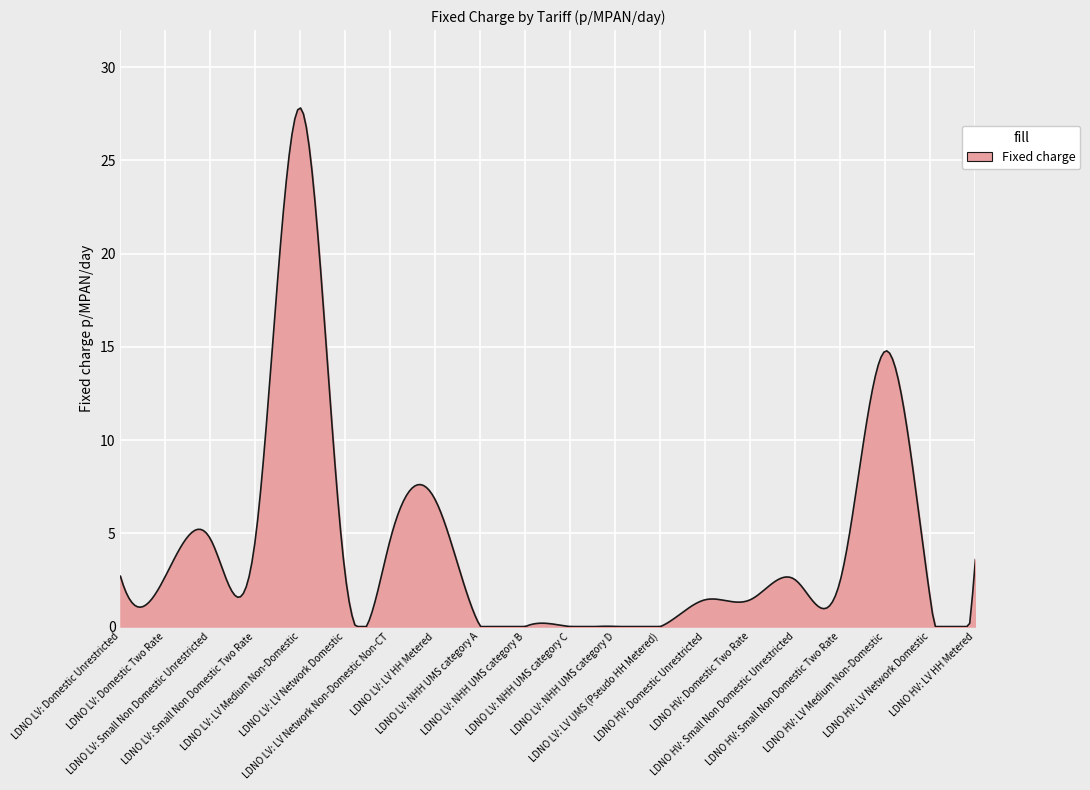

What is the maximum value shown in the chart?

27.8